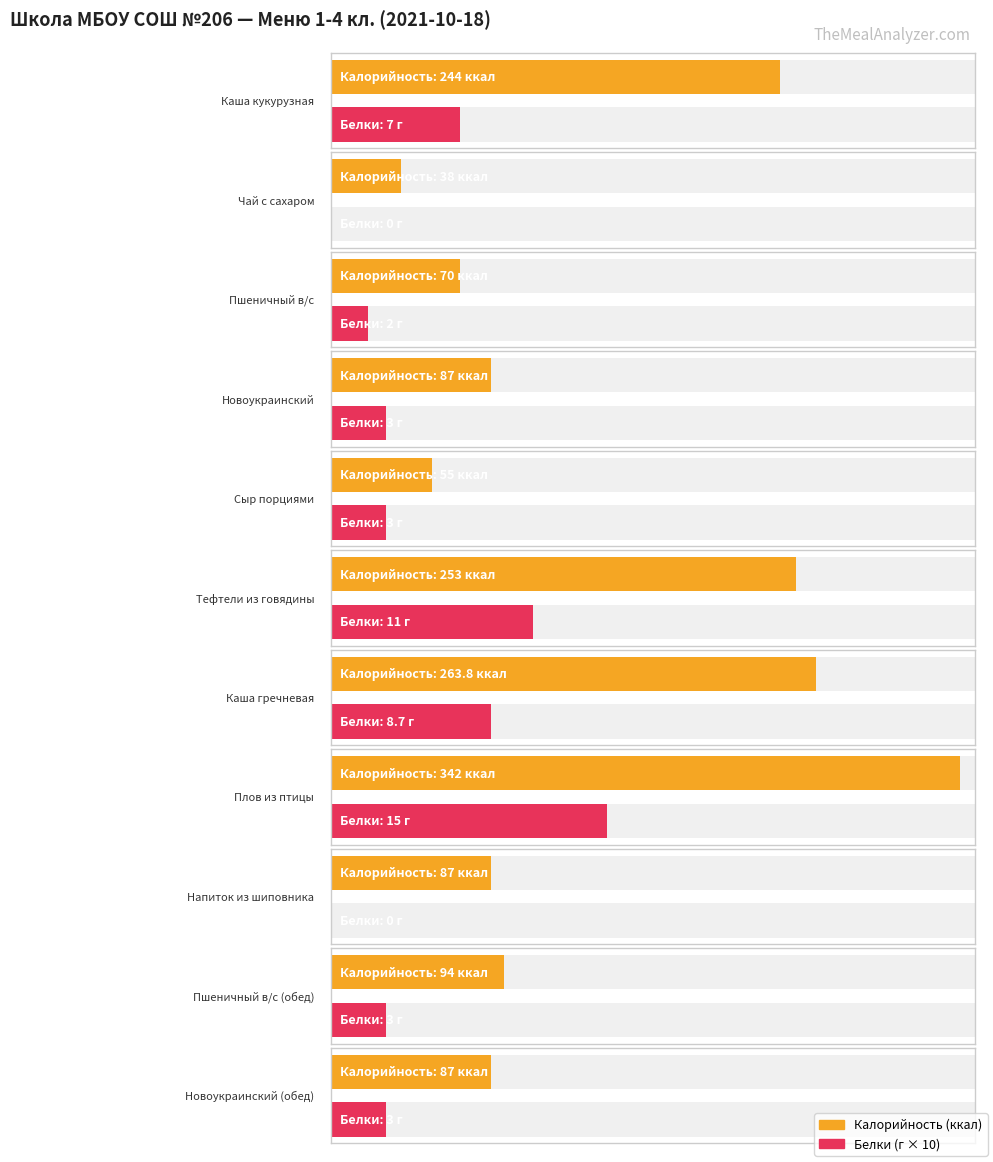

What is the label of the 2nd bar from the right?

Пшеничный в/с (обед)